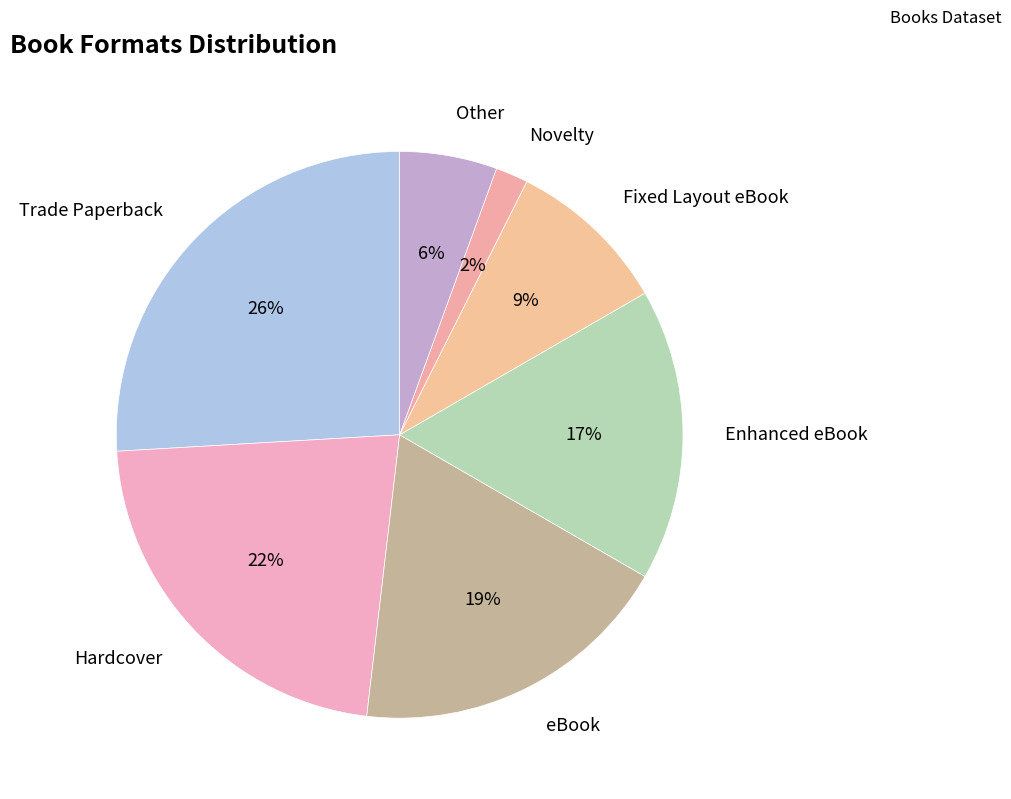

Count the number of slices in the pie.

7